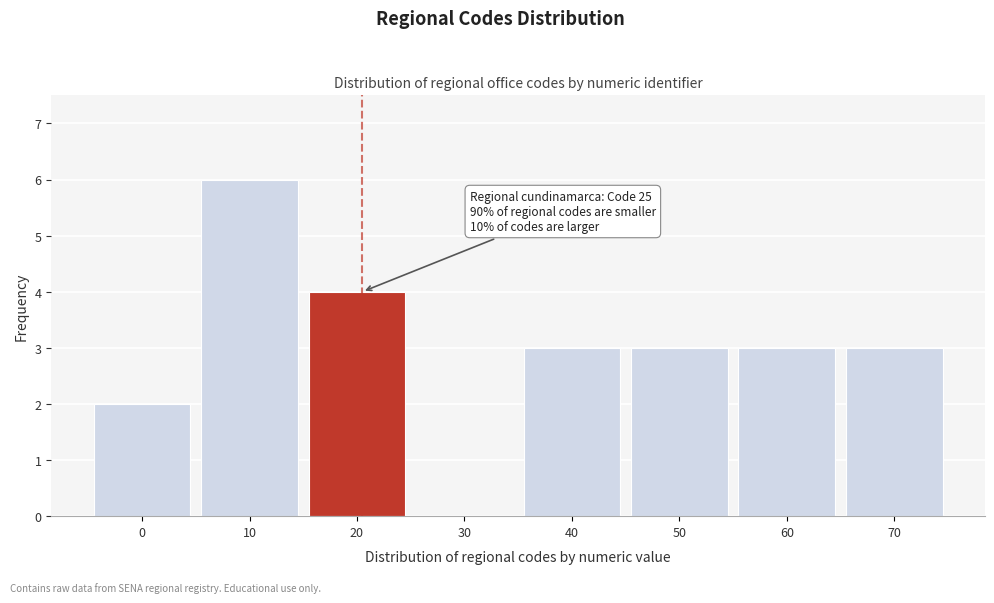

Reading left to right, extract all data points from this chart.

0=2	10=6	20=4	30=0	40=3	50=3	60=3	70=3